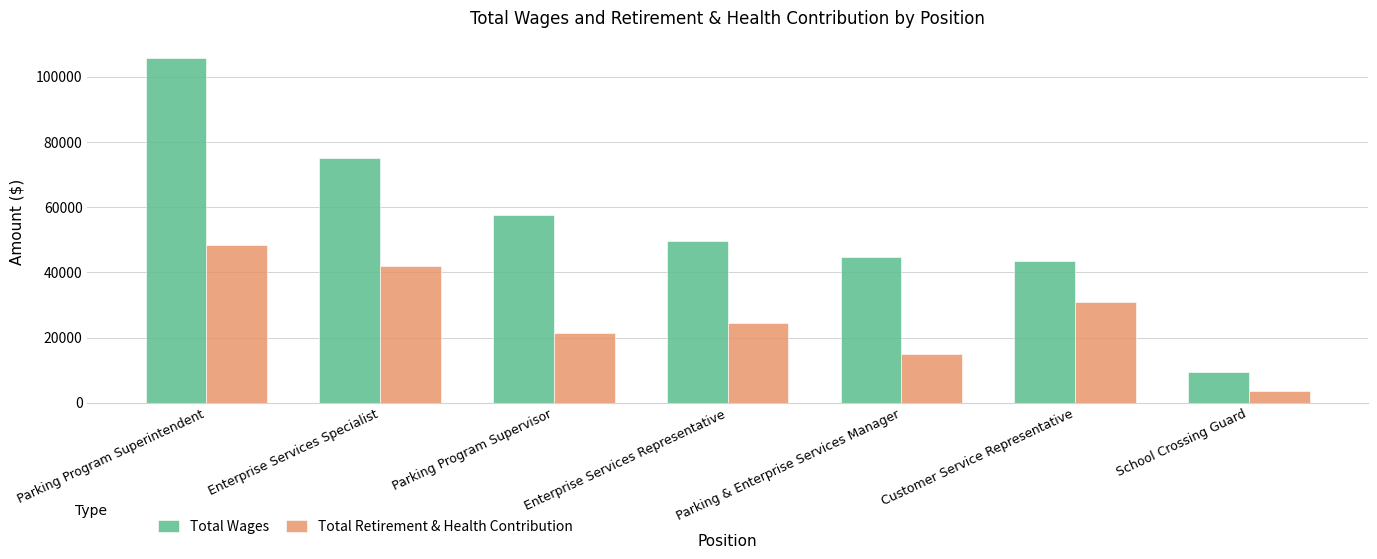

What position from the left is Customer Service Representative?

6